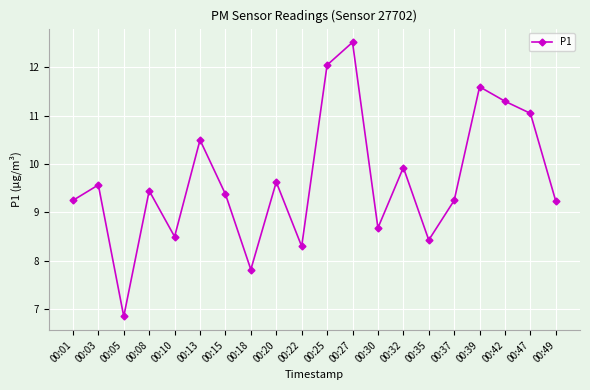

Does the chart display data point markers on the line(s)?

Yes